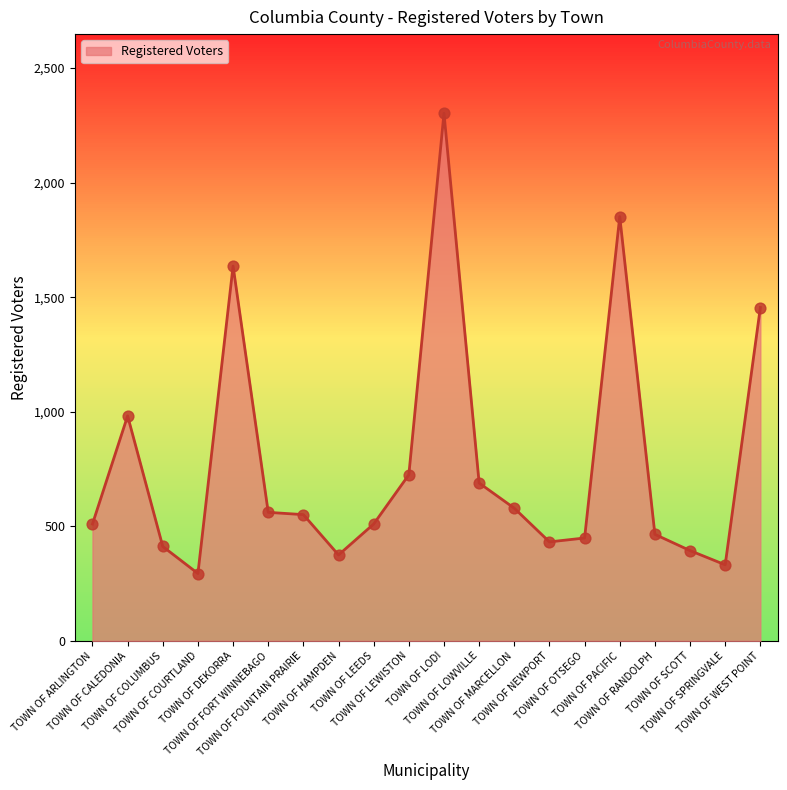

Which has a higher value, TOWN OF MARCELLON or TOWN OF LOWVILLE?

TOWN OF LOWVILLE